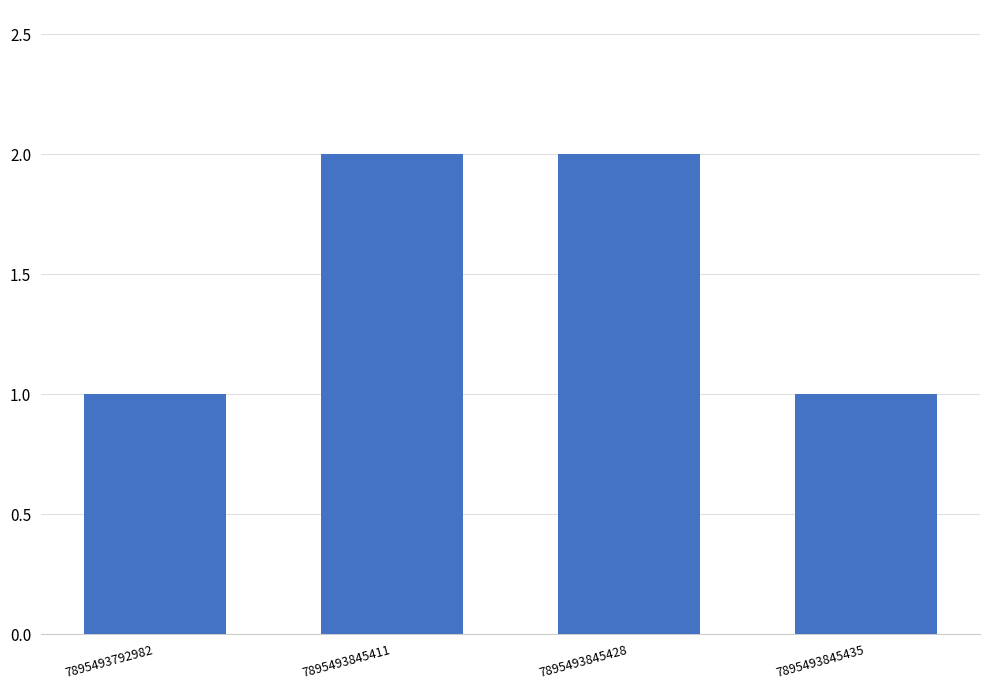

What is the sum of all values?

6